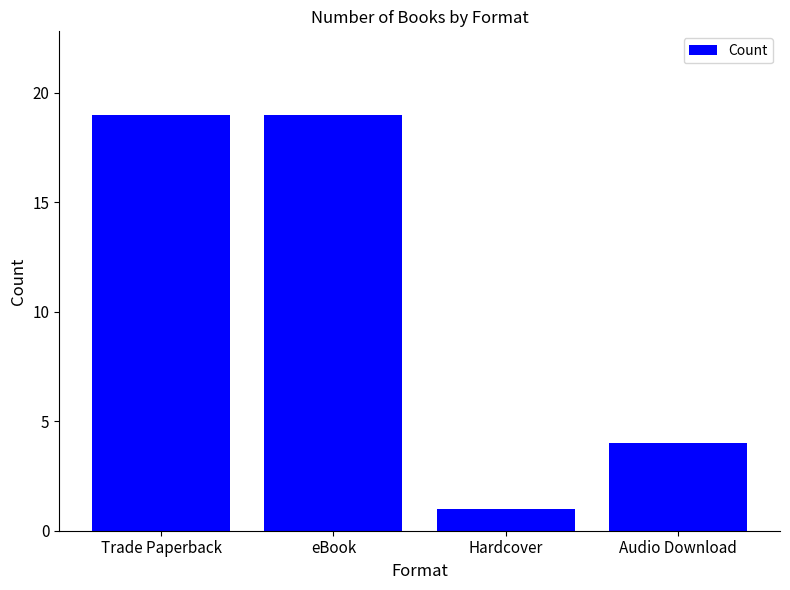

Reading left to right, list all the values displayed in this chart.

19	19	1	4